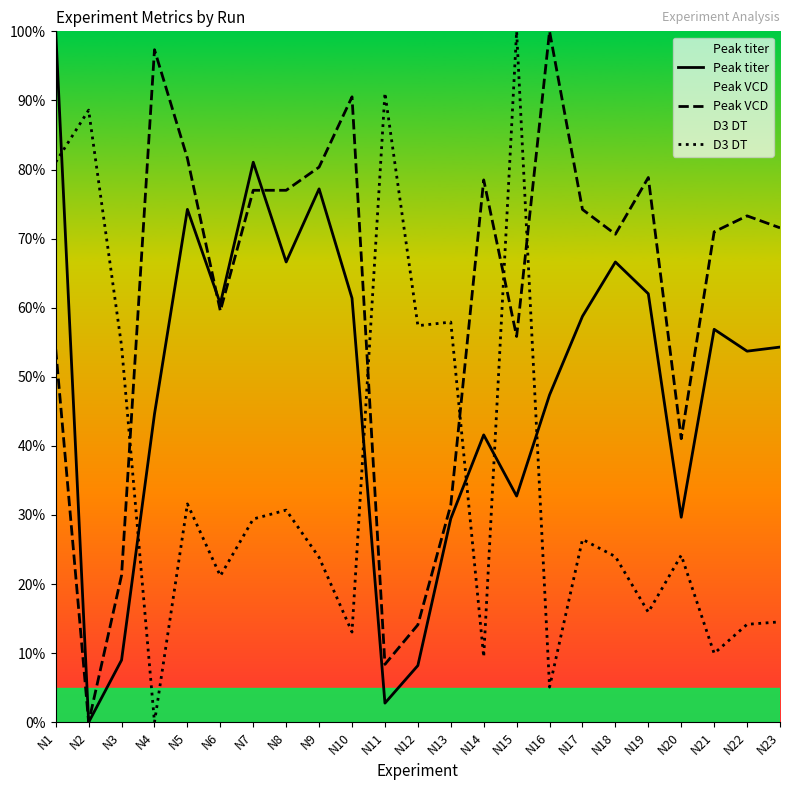

At which label does D3 DT first exceed 24?

N1